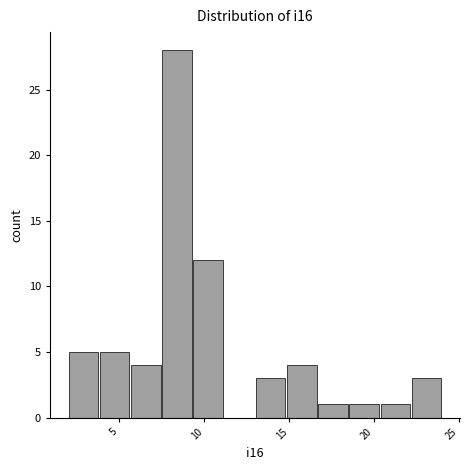

Read against the x-axis, roughly where is the centre of the tallest bar?

8.5